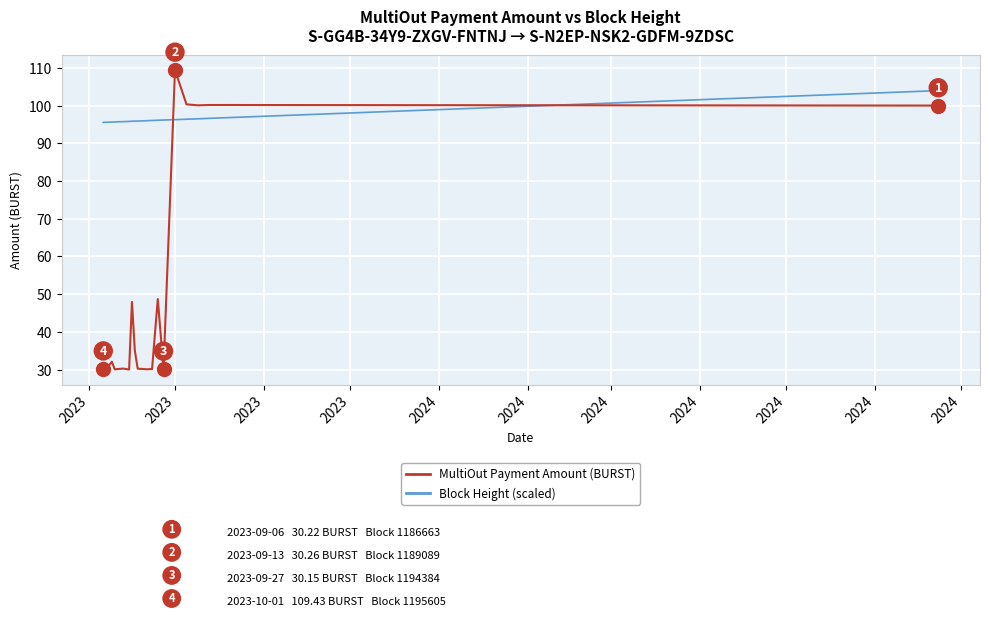

True or false: Block Height (scaled) and MultiOut Payment Amount (BURST) cross at least once.

True